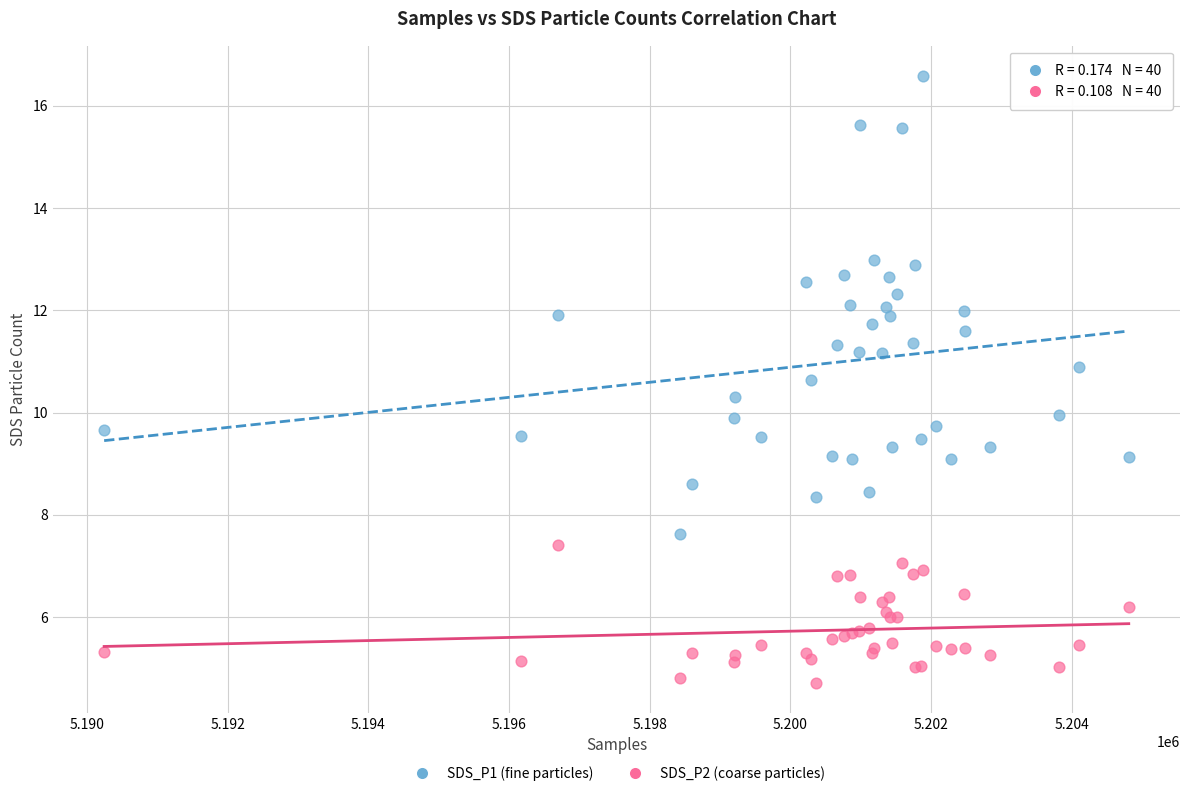

Which series has the widest spread of Y values?

SDS_P1 (fine particles)